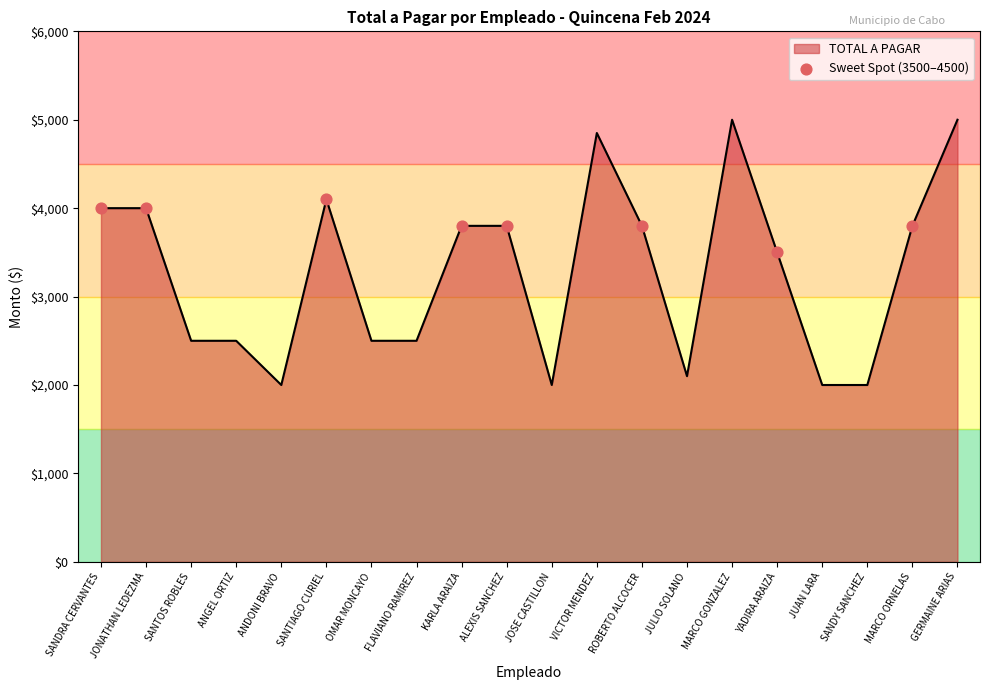

Approximately how many times larger is the value at ANDONI BRAVO compared to SANTOS ROBLES?

0.8